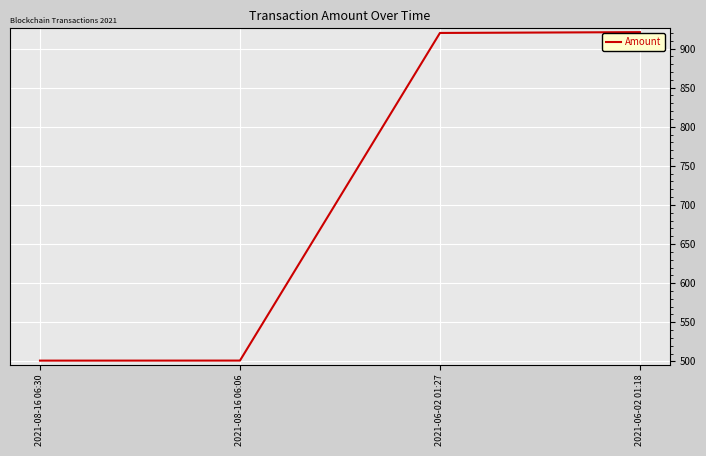

Count the number of categories in the chart.

4